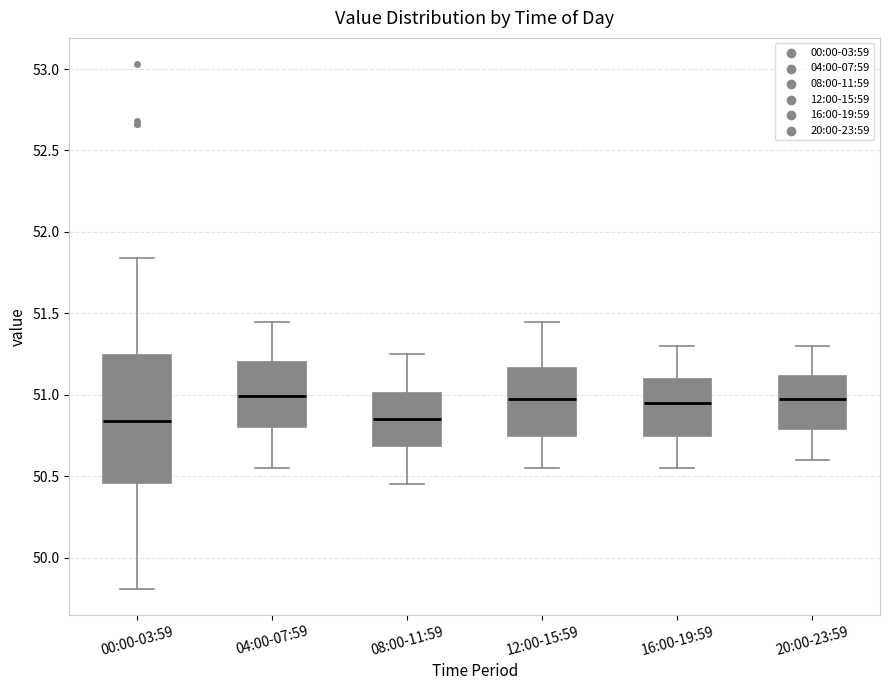

Reading left to right, transcribe this box plot: for each box, give where its median line is, the range the box spans, and where its two whiskers end, as read against the y-axis. The values are not printed on the chart, so give them approximately, as read against the axis.

00:00-03:59: median 50.85, box 50.45 to 51.25, whiskers 49.80 to 51.85
04:00-07:59: median 51.00, box 50.80 to 51.20, whiskers 50.55 to 51.45
08:00-11:59: median 50.85, box 50.70 to 51.00, whiskers 50.45 to 51.25
12:00-15:59: median 51.00, box 50.75 to 51.15, whiskers 50.55 to 51.45
16:00-19:59: median 50.95, box 50.75 to 51.10, whiskers 50.55 to 51.30
20:00-23:59: median 51.00, box 50.80 to 51.10, whiskers 50.60 to 51.30